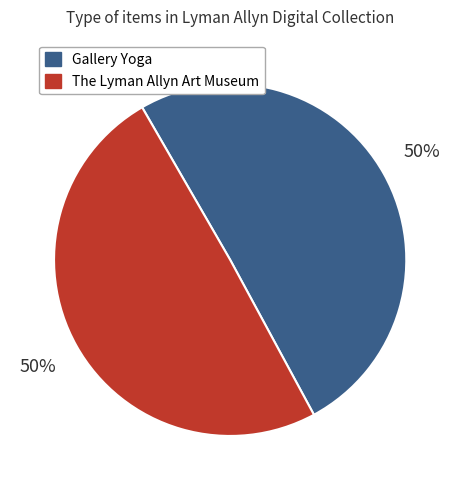

To the nearest percent, what is the average slice percentage?

50%